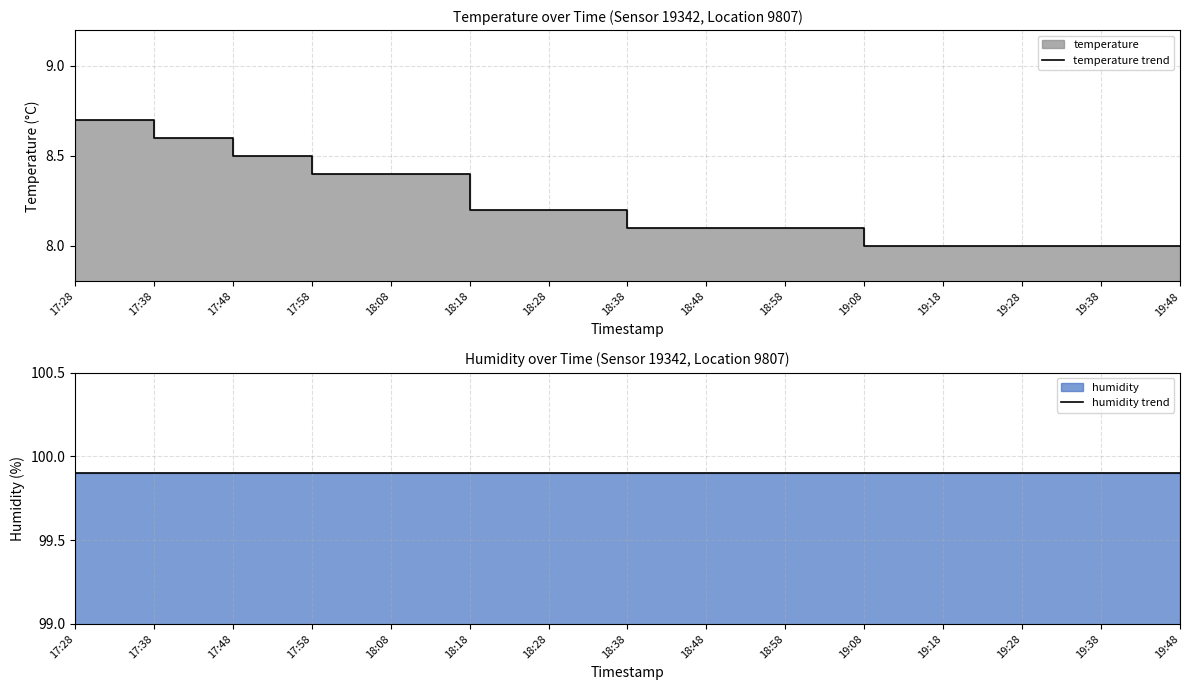

How many data points does each series have?

15